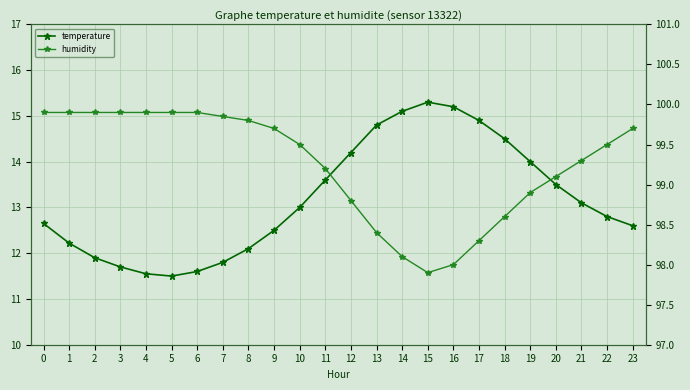

Is the value of humidity at 13 greater than the value of temperature at 16?

Yes